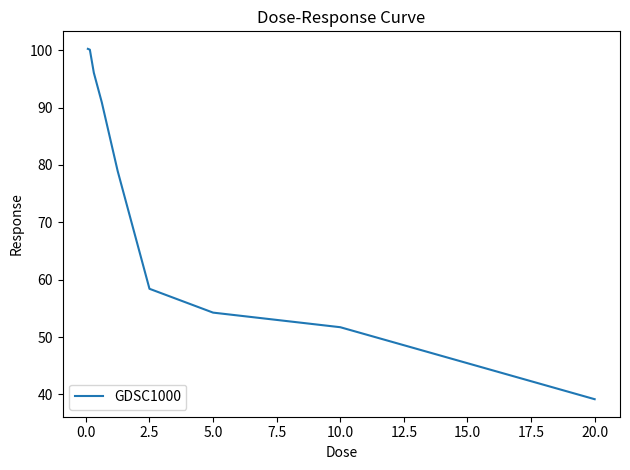

What is the minimum value shown in the chart?

39.2